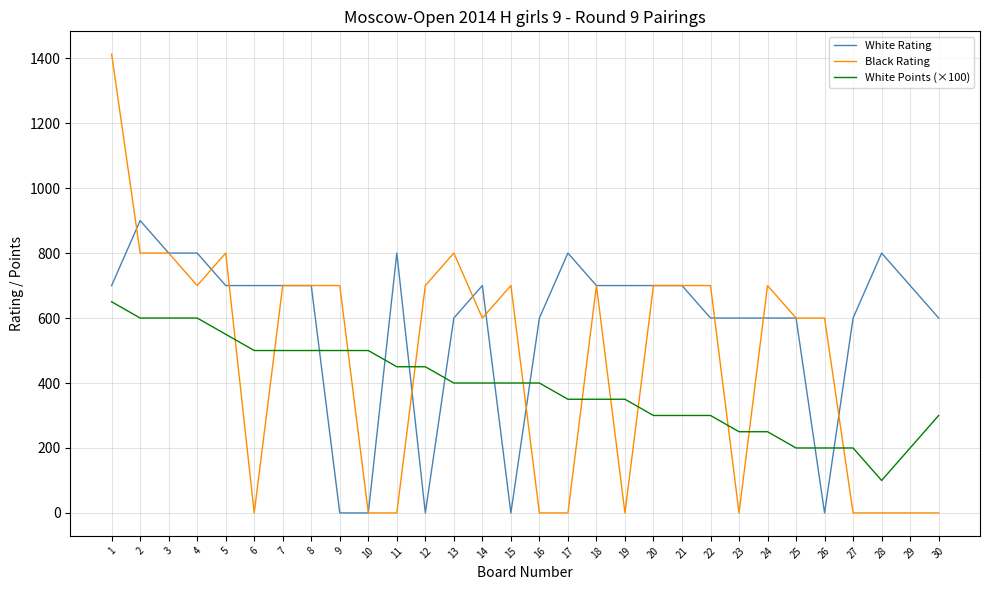

How many lines are shown in the chart?

3